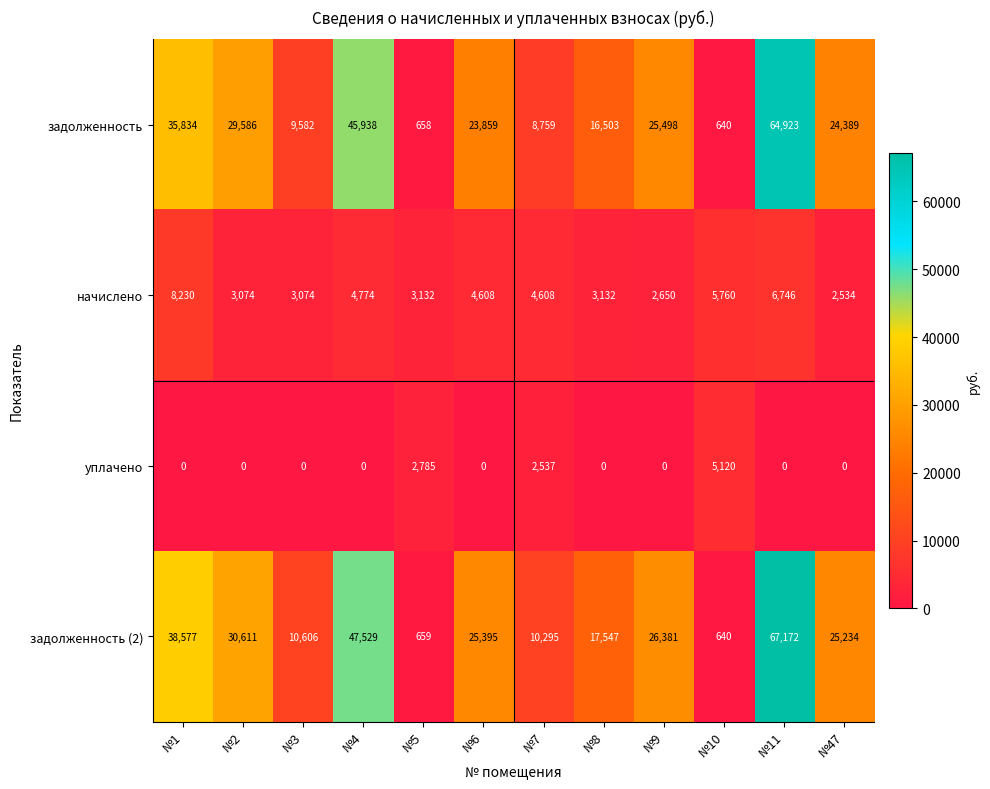

At which label is задолженность (2) closest to 33906?

№2